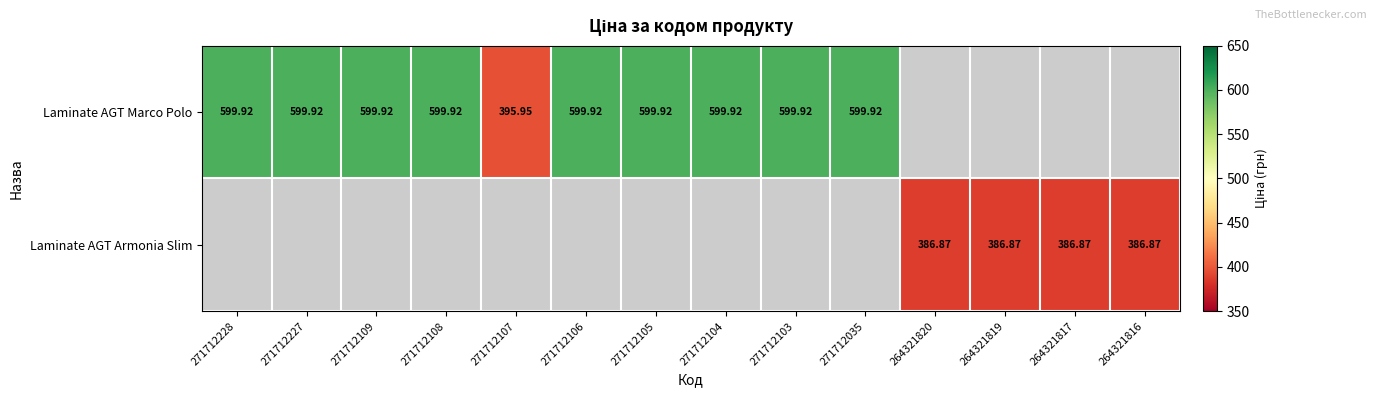

Which series changed the most between 271712108 and 271712106?

Laminate AGT Marco Polo